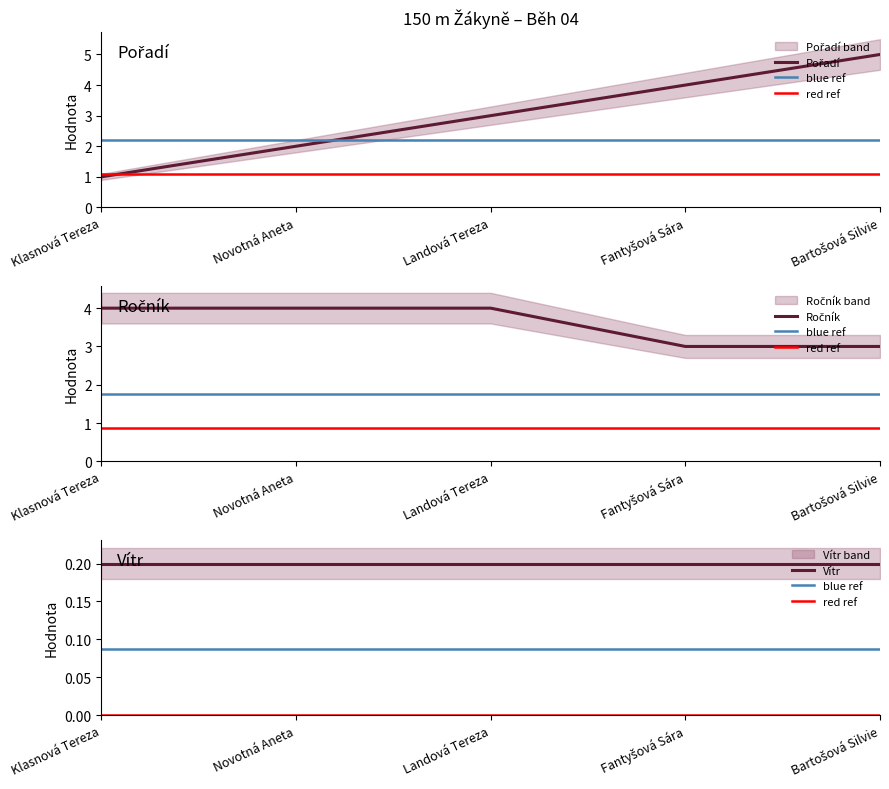

Which series changed the most between Landová Tereza and Bartošová Silvie?

Pořadí